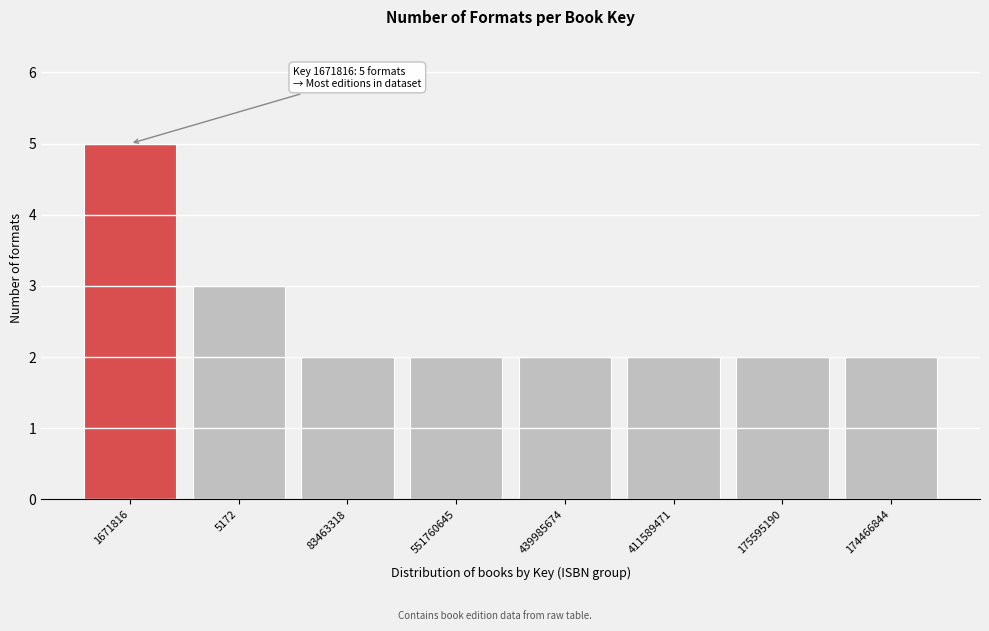

Reading right to left, what are all the values shown in this chart?

2	2	2	2	2	2	3	5